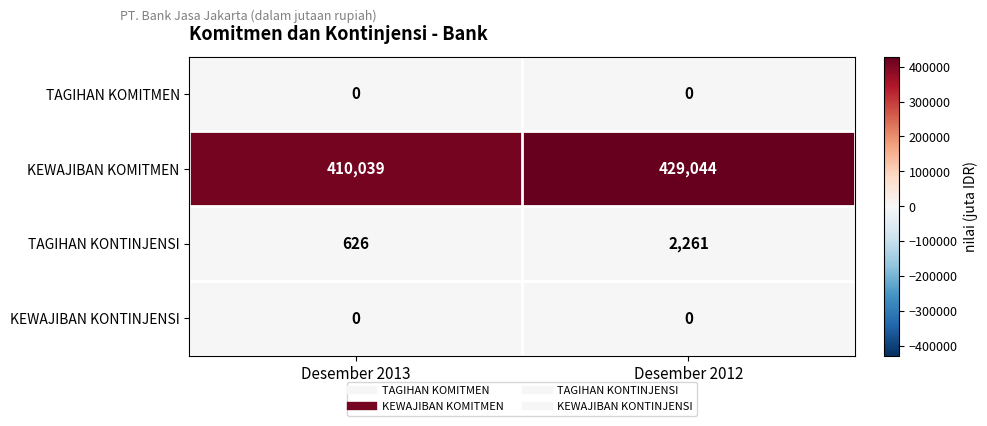

Which series has the widest spread of values?

KEWAJIBAN KOMITMEN